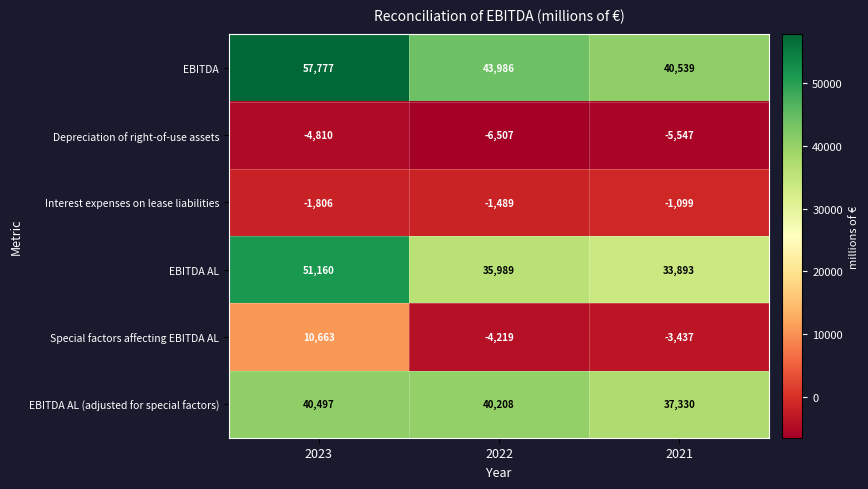

What is the smallest value displayed?

-6507